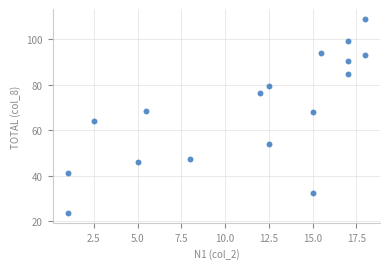

What is the range of X values (max minus min)?

17.0